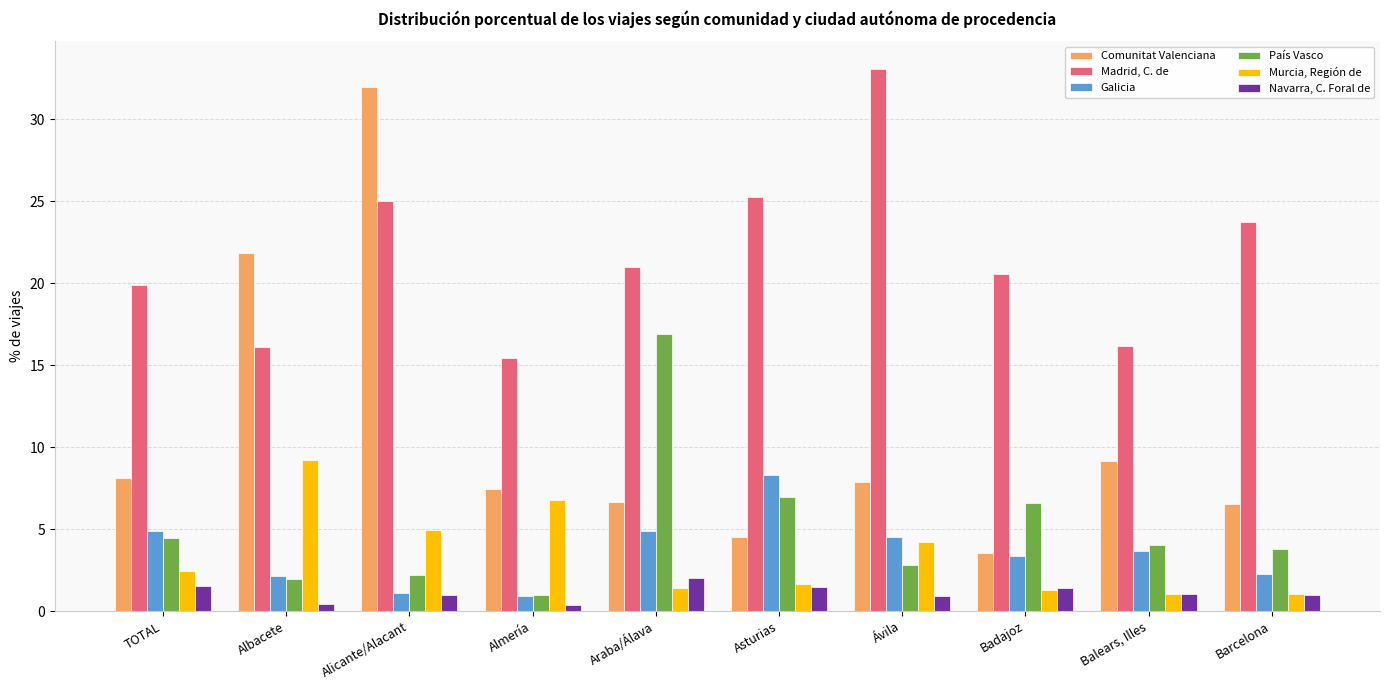

How many series are shown in this chart?

6